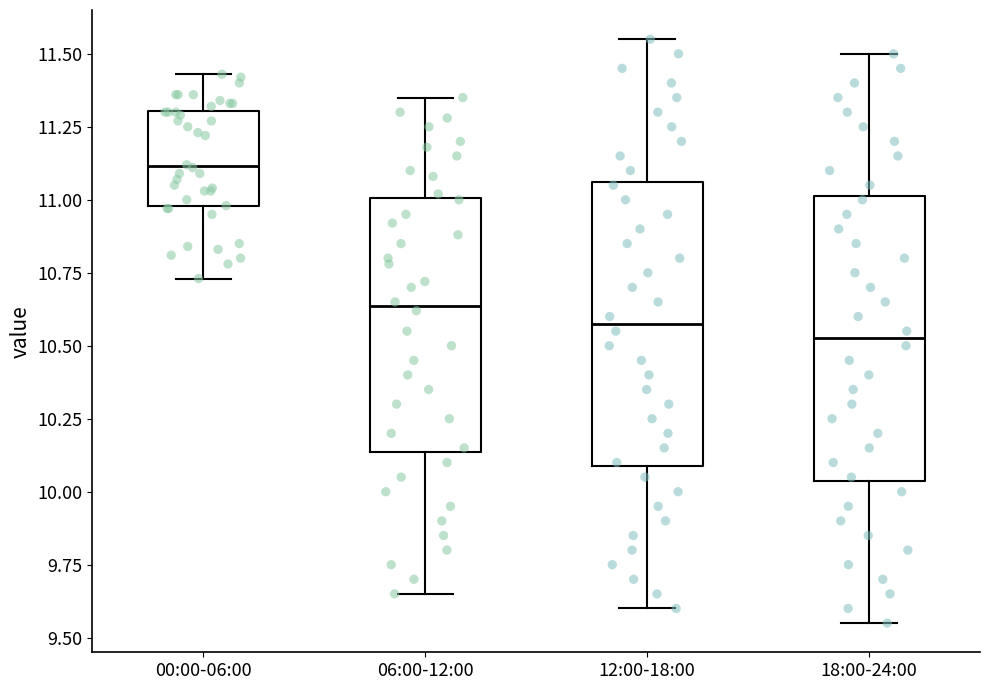

Reading left to right, transcribe this box plot: for each box, give where its median line is, the range the box spans, and where its two whiskers end, as read against the y-axis. The values are not printed on the chart, so give them approximately, as read against the axis.

00:00-06:00: median 11.10, box 11.00 to 11.30, whiskers 10.75 to 11.45
06:00-12:00: median 10.65, box 10.15 to 11.00, whiskers 9.65 to 11.35
12:00-18:00: median 10.60, box 10.10 to 11.05, whiskers 9.60 to 11.55
18:00-24:00: median 10.55, box 10.05 to 11.00, whiskers 9.55 to 11.50